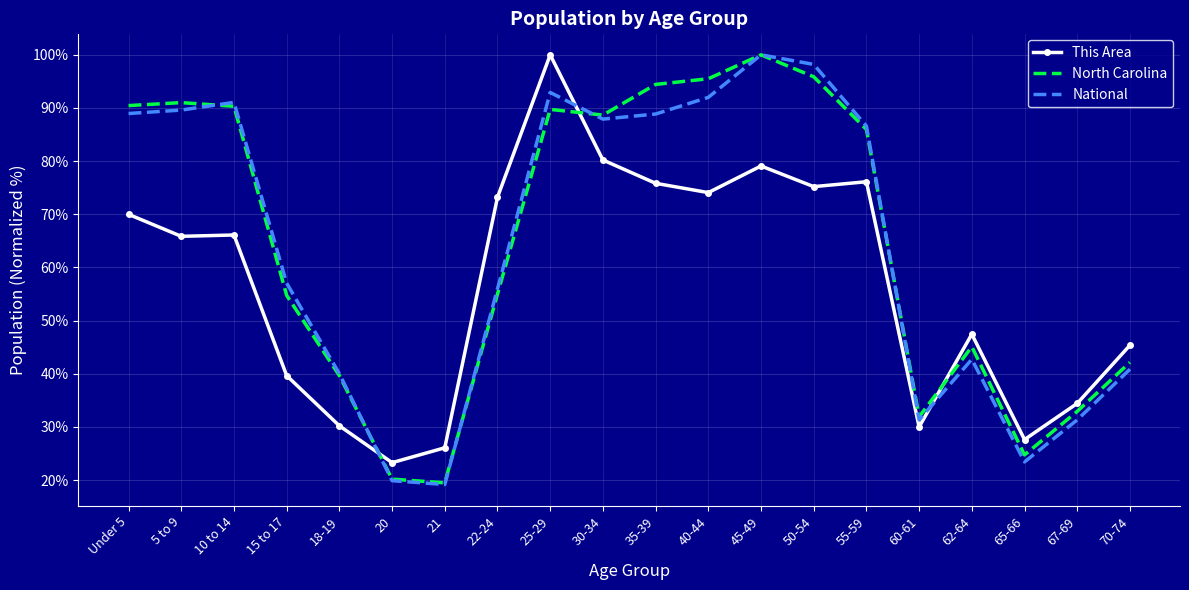

What position from the left is 21?

7